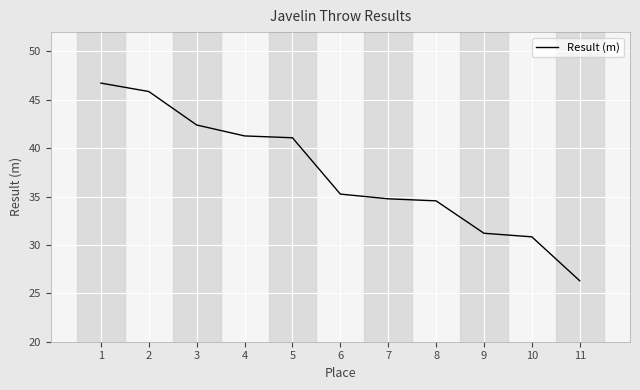

What is the difference between the values at 11 and 5?

14.8